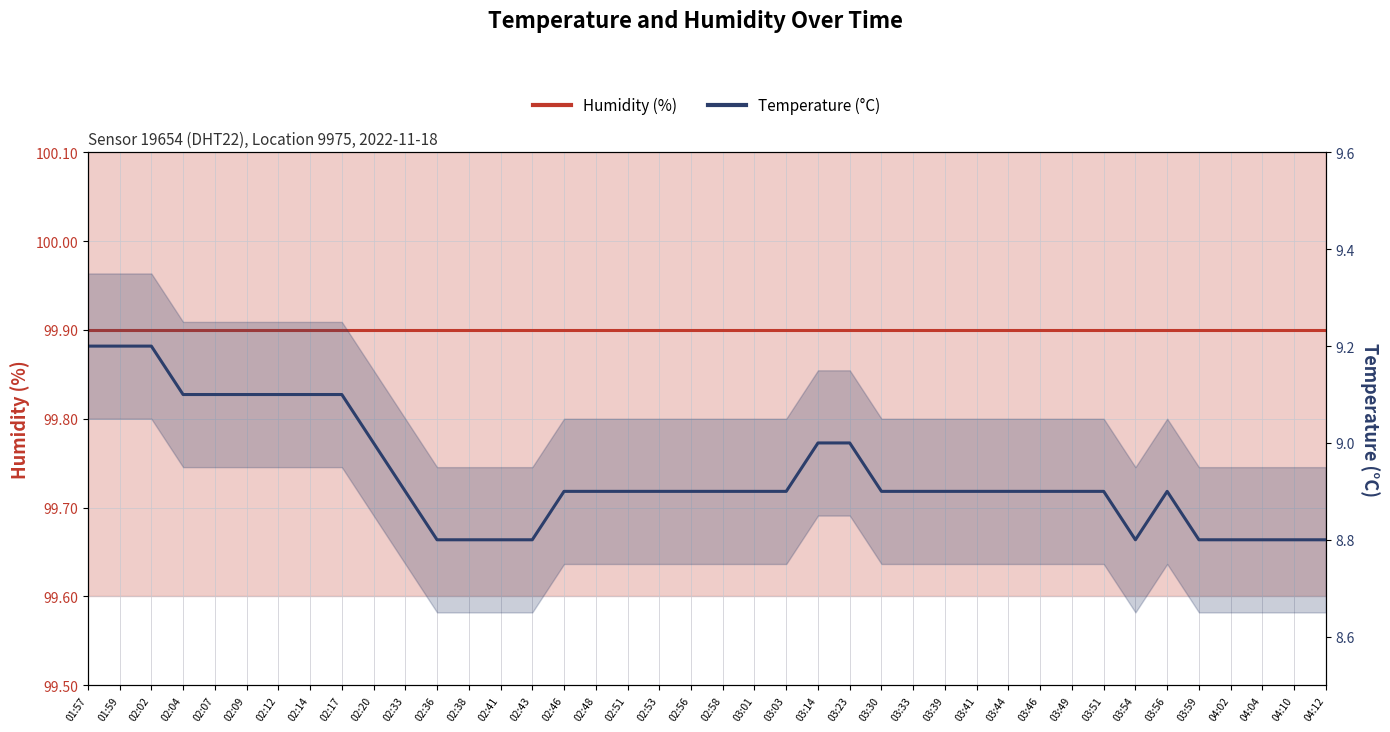

Where is the first local minimum for Temperature (°C)?

03:54